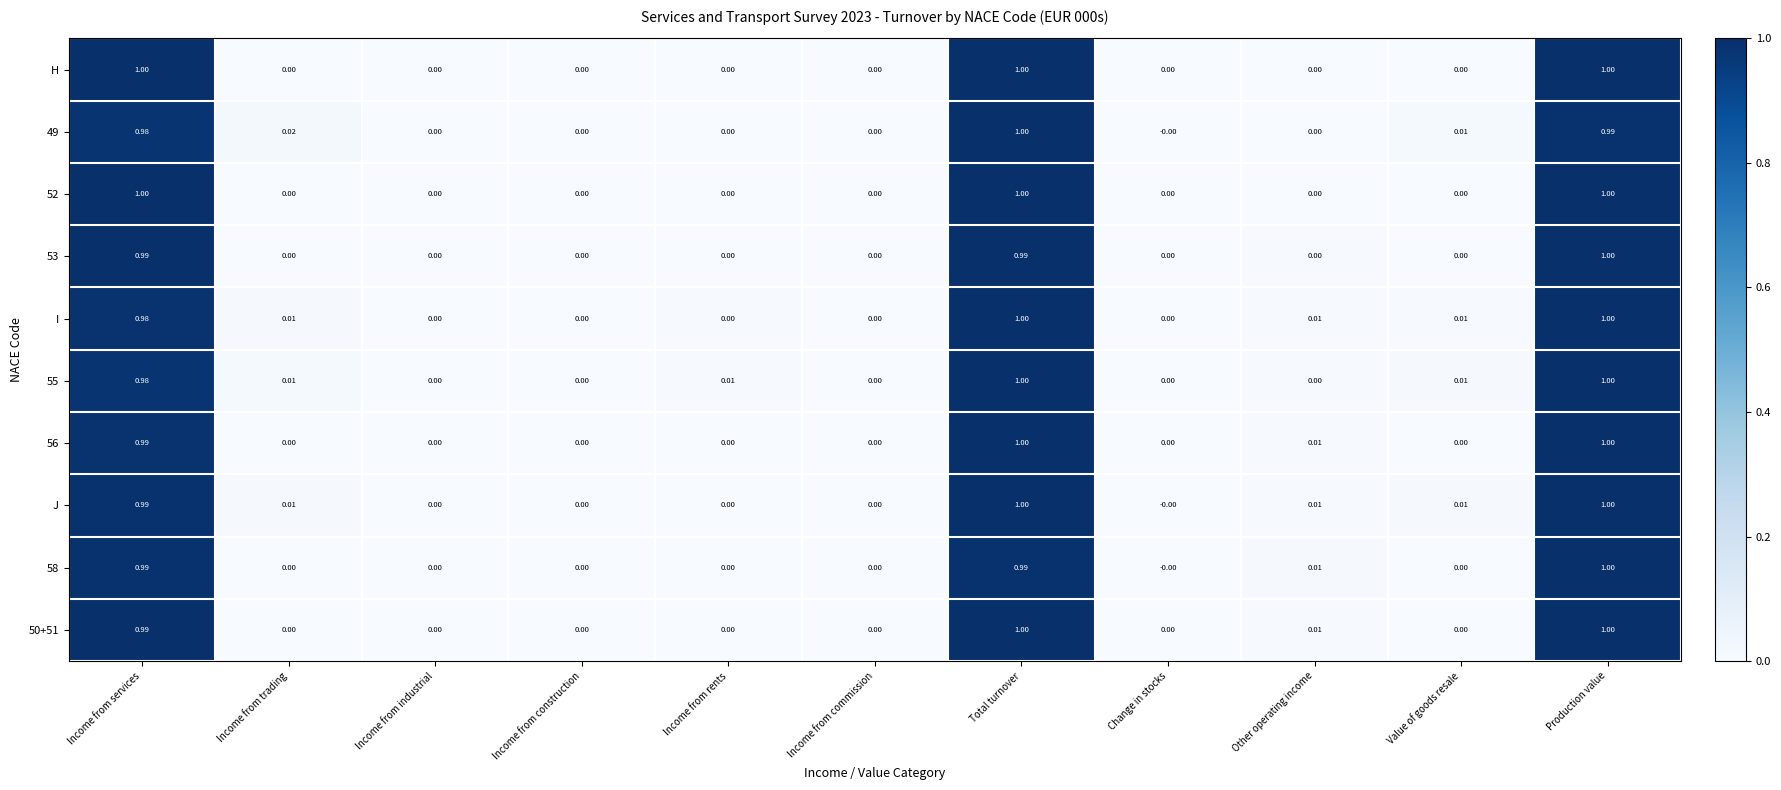

Which category has the highest value in the 49 series?

Total turnover